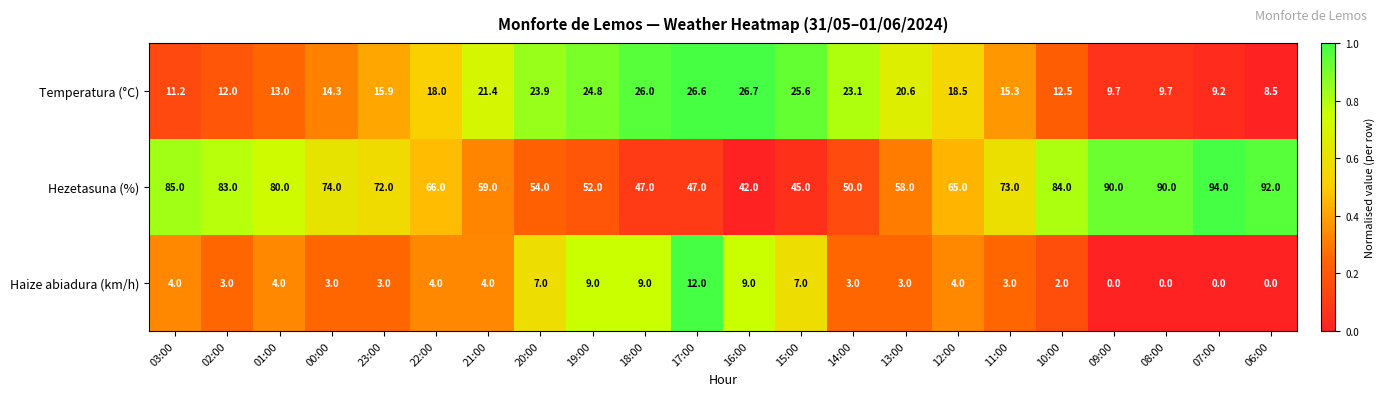

Which series has the widest spread of values?

Hezetasuna (%)